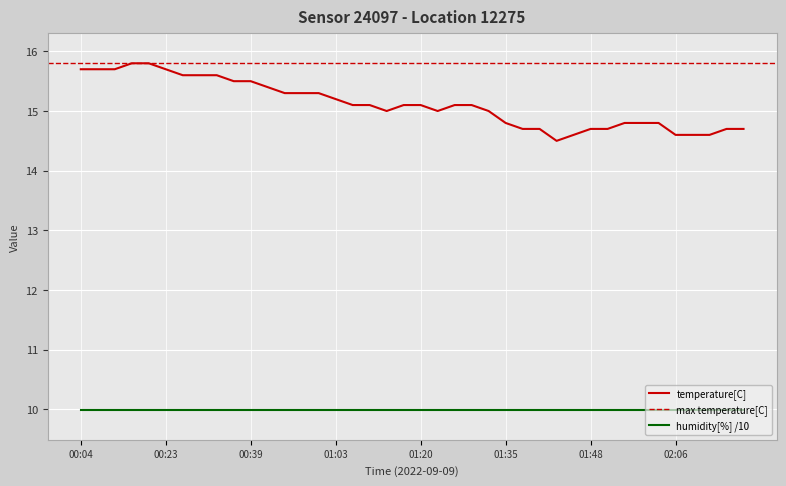

Is it true that the value at 01:55 is 14.8?

True